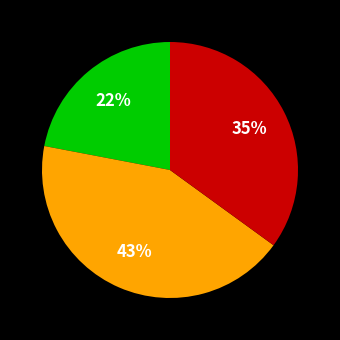

To the nearest percent, what is the difference between the largest and smallest slice percentages?

21%